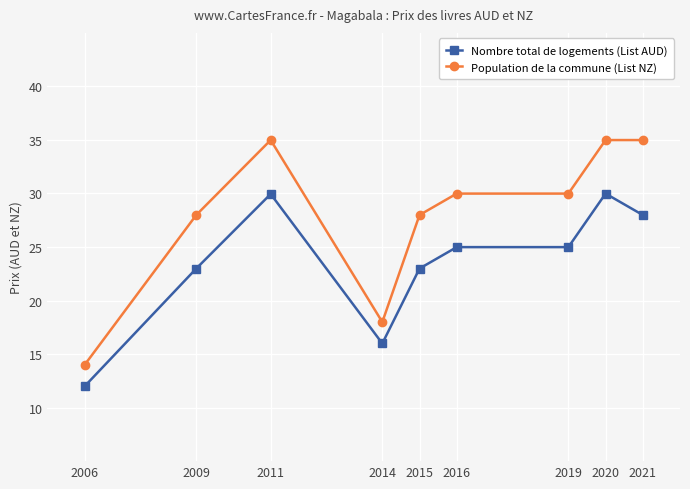

Which label corresponds to the smallest value in the chart?

2006